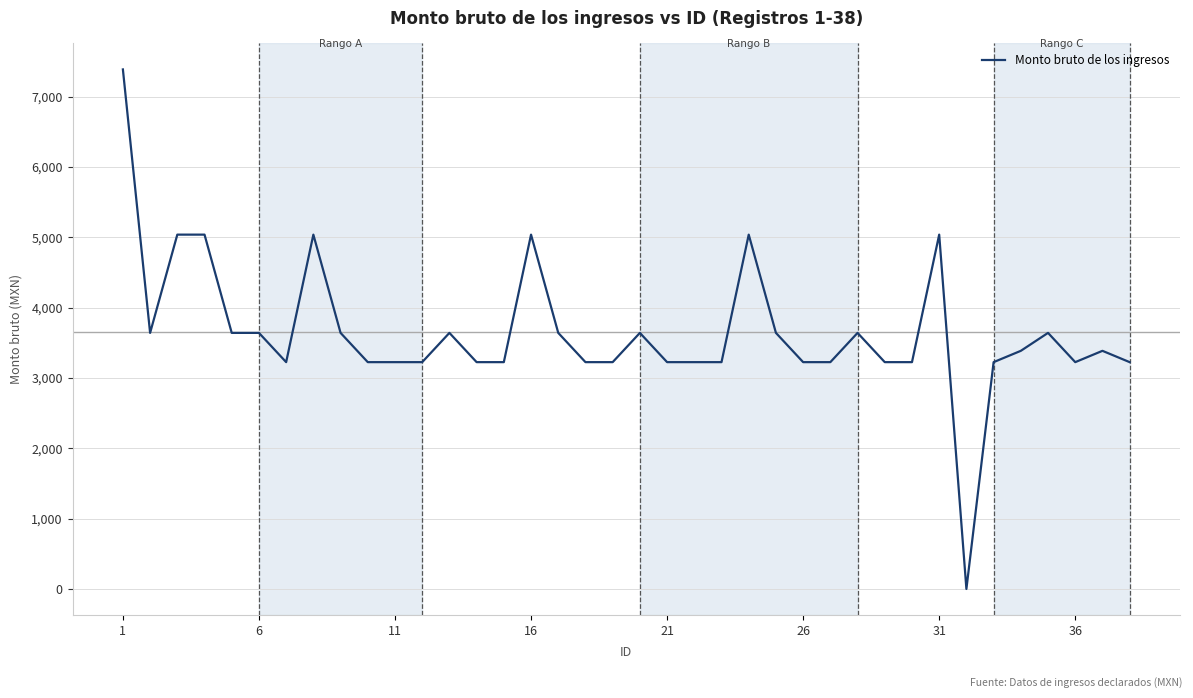

What is the greatest value displayed?

7387.0